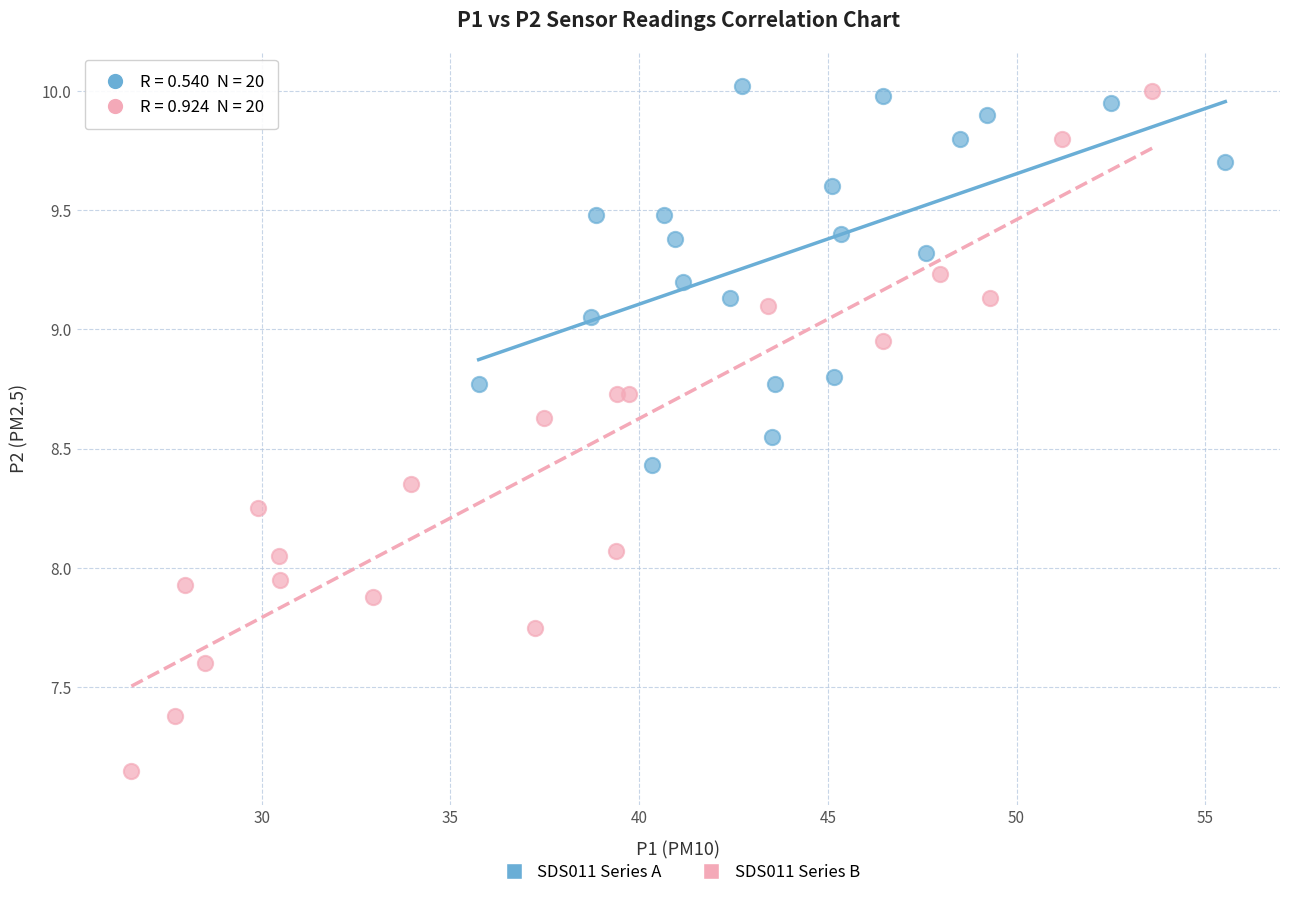

What are all the series names shown in the legend?

SDS011 Series A, SDS011 Series B